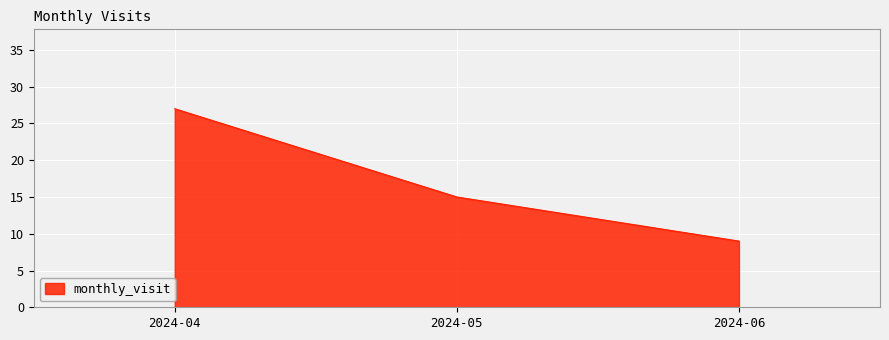

What is the difference between the maximum and second lowest values?

12